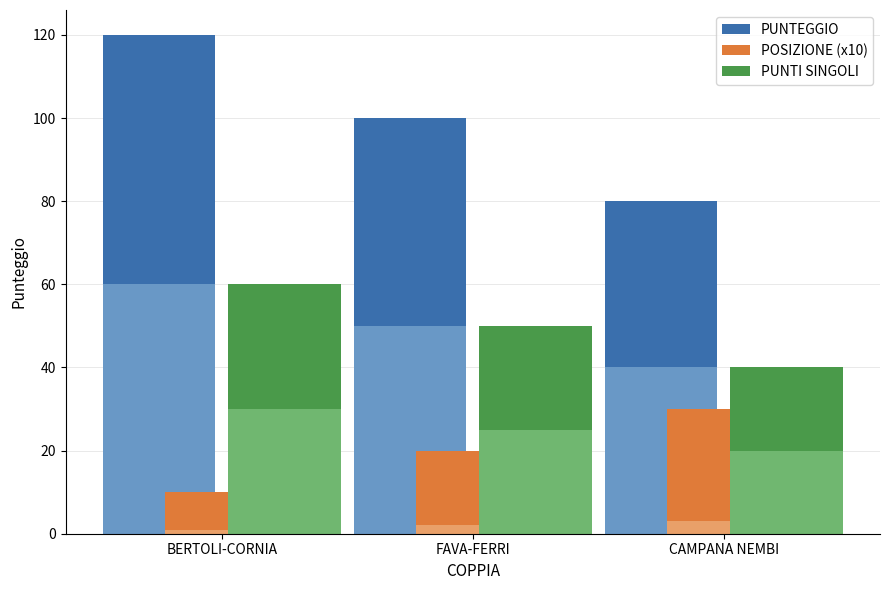

How many groups of bars are there?

3